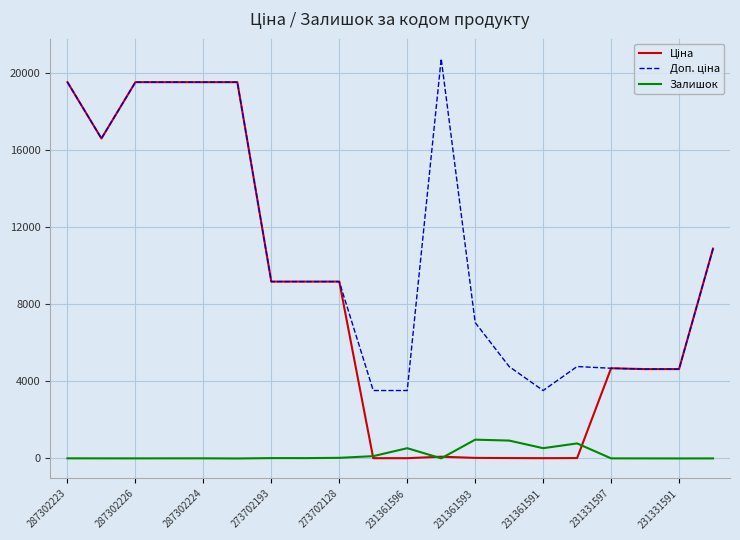

What is the maximum value shown in the chart?

20760.8